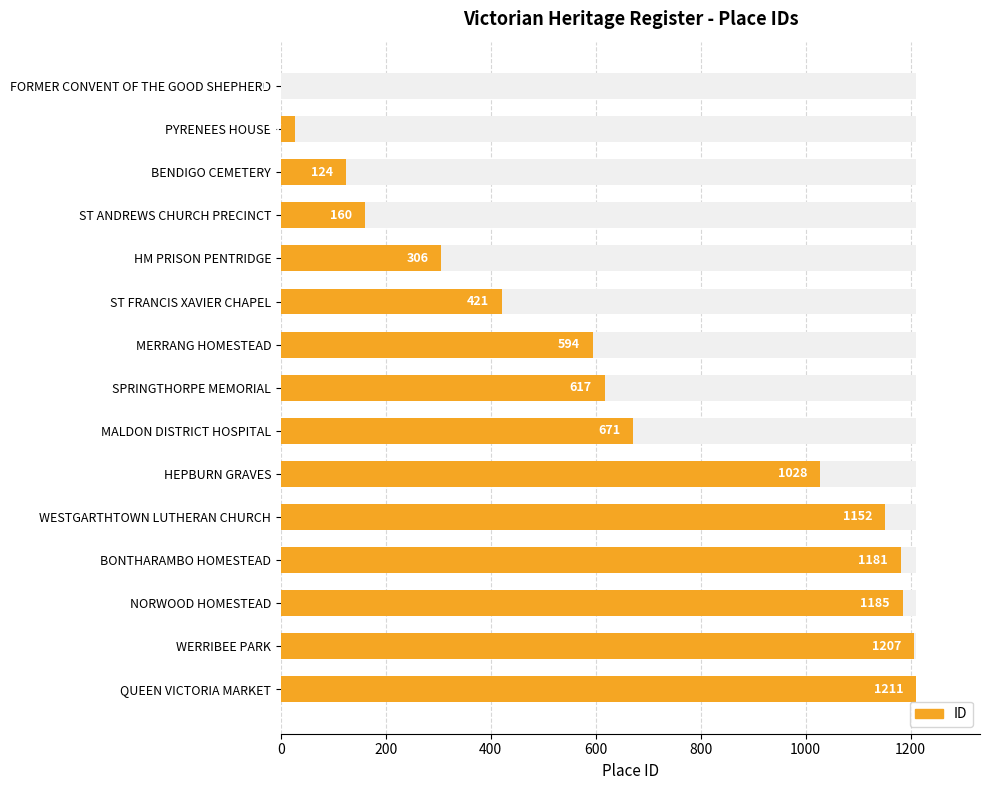

What value does the data have at FORMER CONVENT OF THE GOOD SHEPHERD?

1